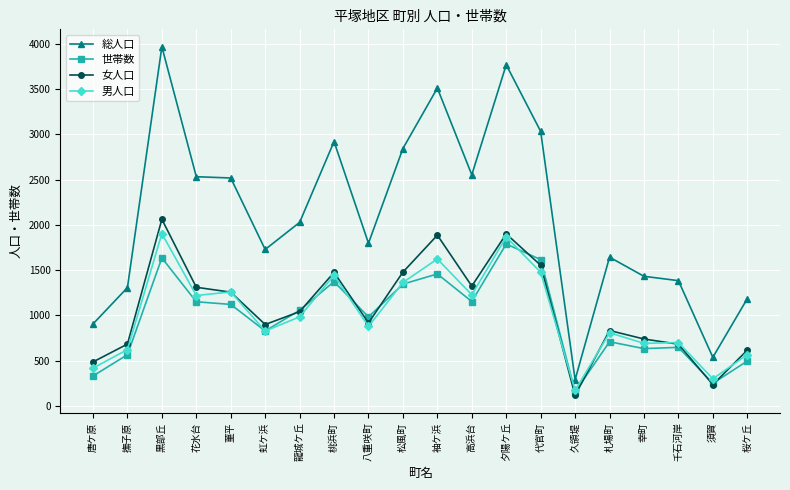

Between 高浜台 and 夕陽ケ丘, which series saw the biggest shift?

総人口